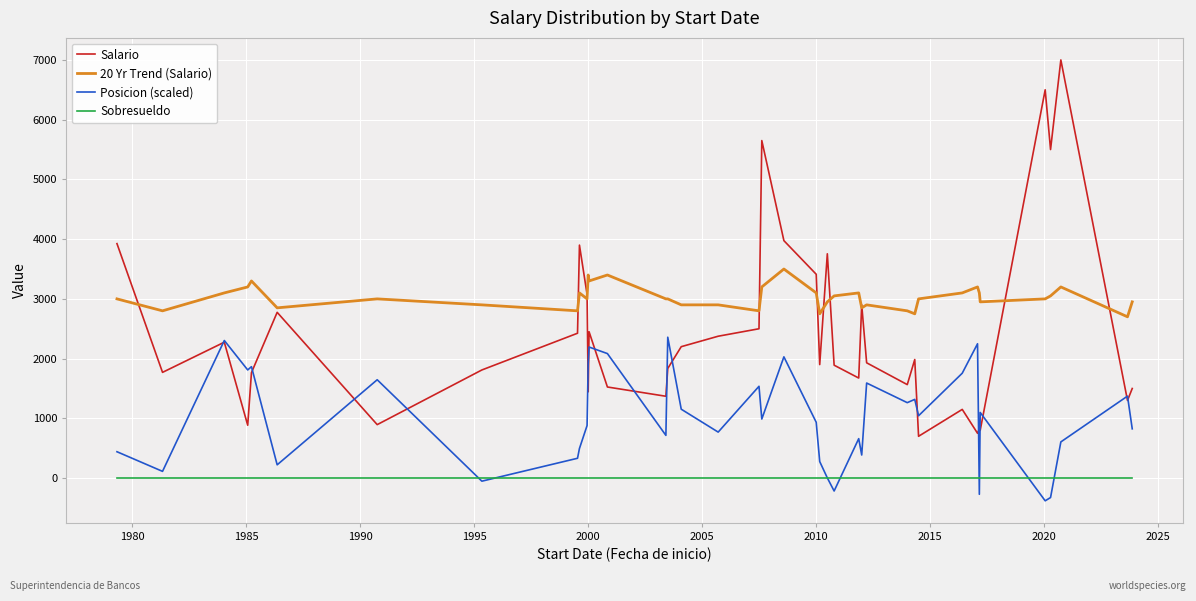

True or false: Salario and Sobresueldo intersect in this chart.

False